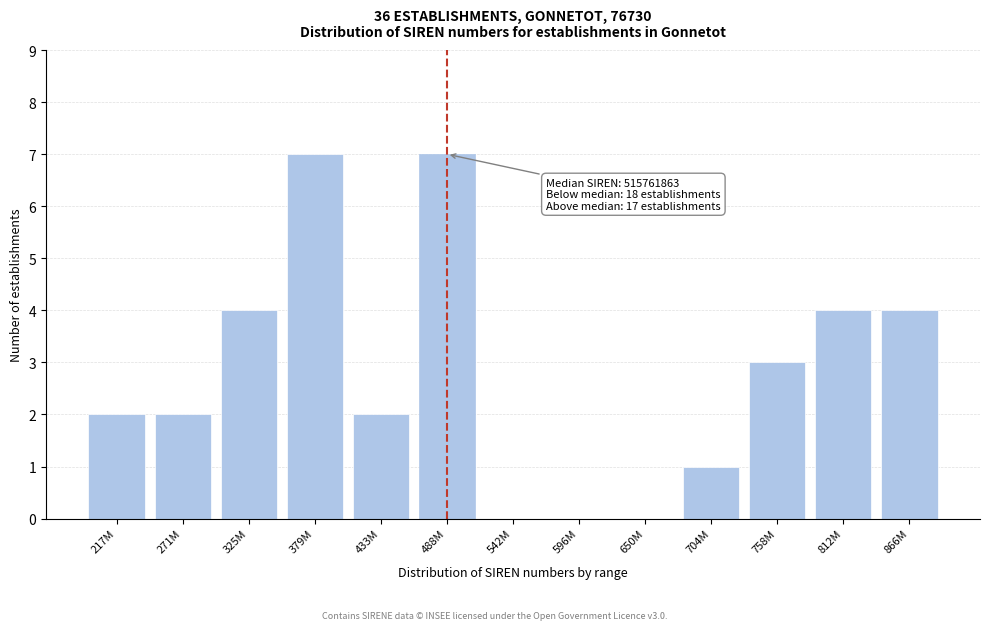

Reading left to right, list all the values displayed in this chart.

217M=2	271M=2	325M=4	379M=7	433M=2	488M=7	542M=0	596M=0	650M=0	704M=1	758M=3	812M=4	866M=4